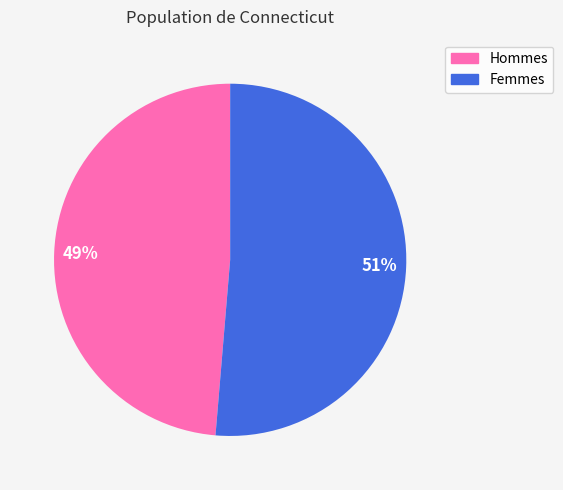

To the nearest percent, what is the average slice percentage?

50%